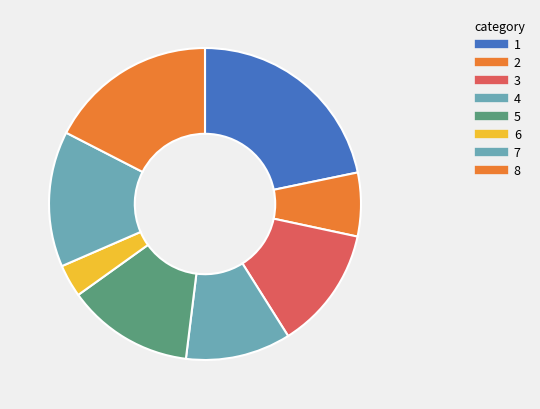

Count the number of slices in the pie.

8